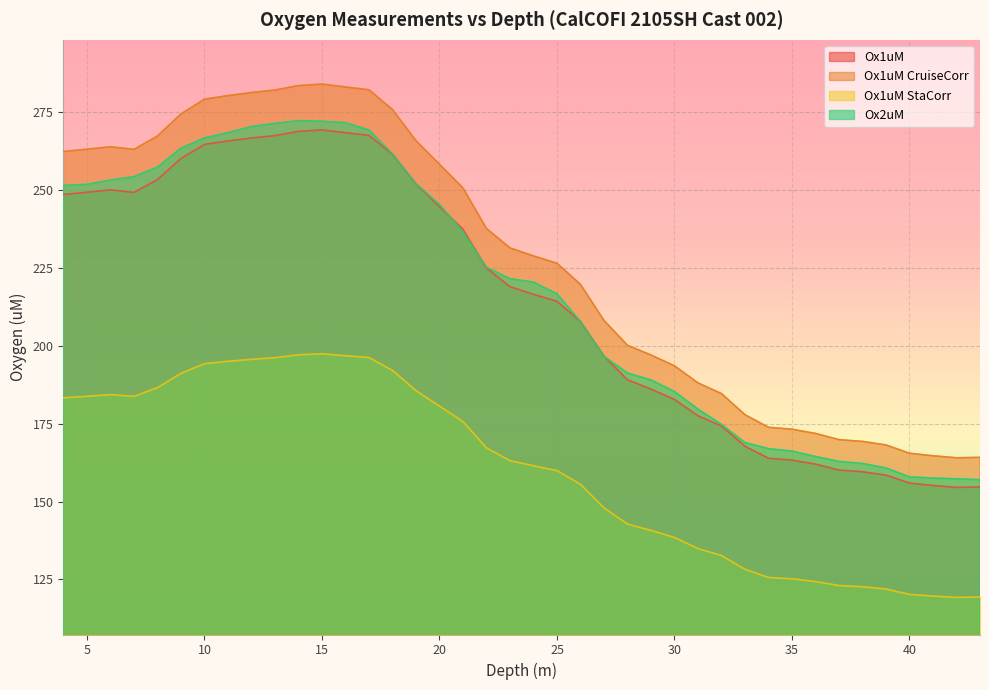

At which category does the chart reach its minimum across all series?

42